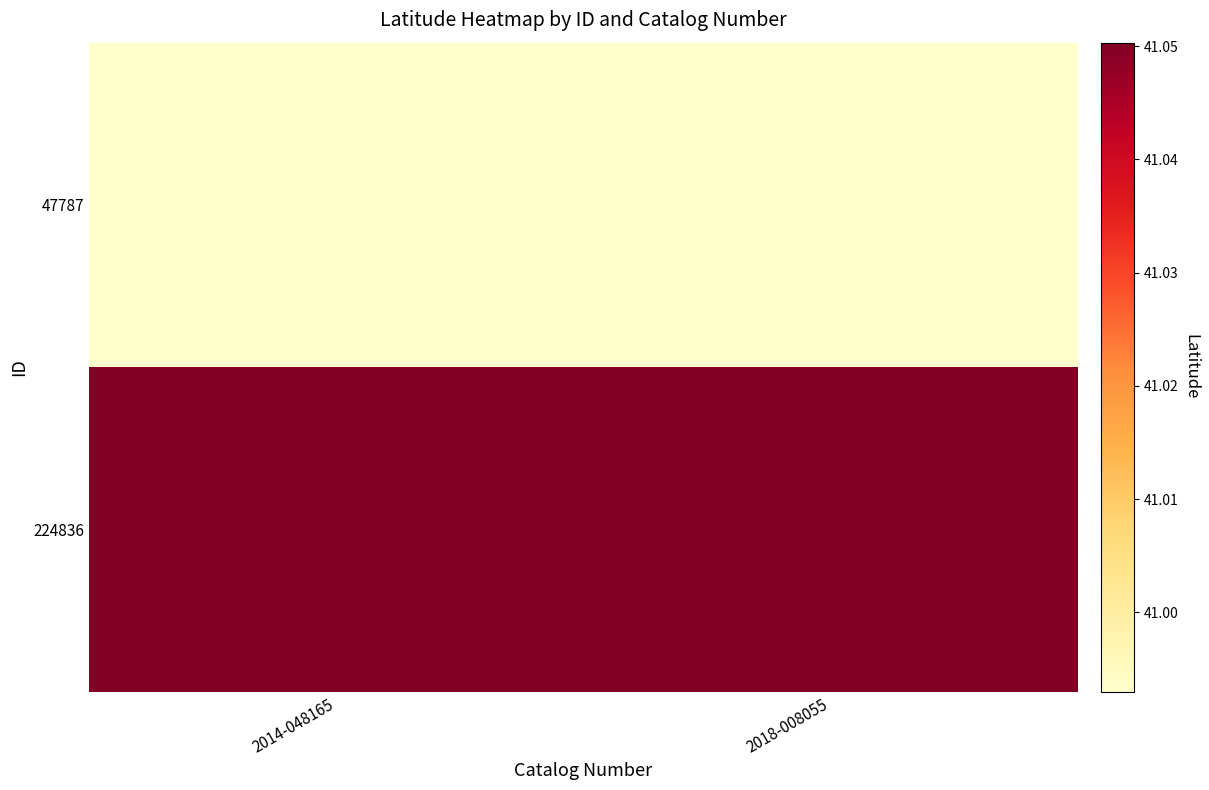

Which series has the largest range (max minus min)?

47787